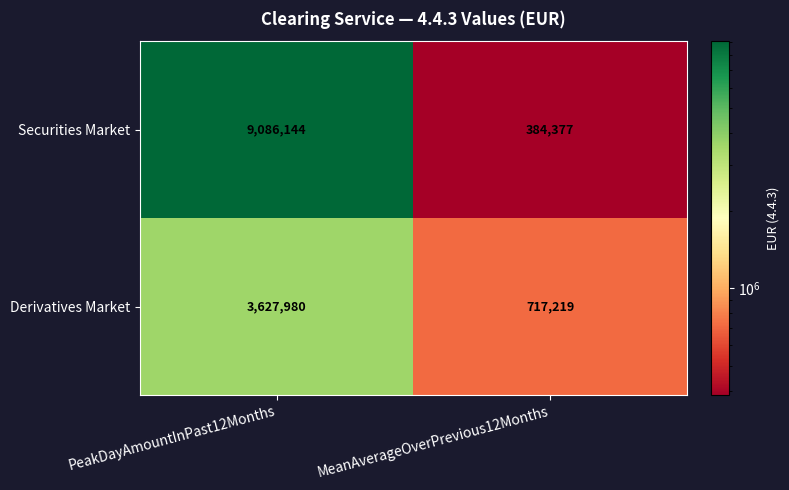

The value of Derivatives Market at PeakDayAmountInPast12Months is 3627980. True or false?

True